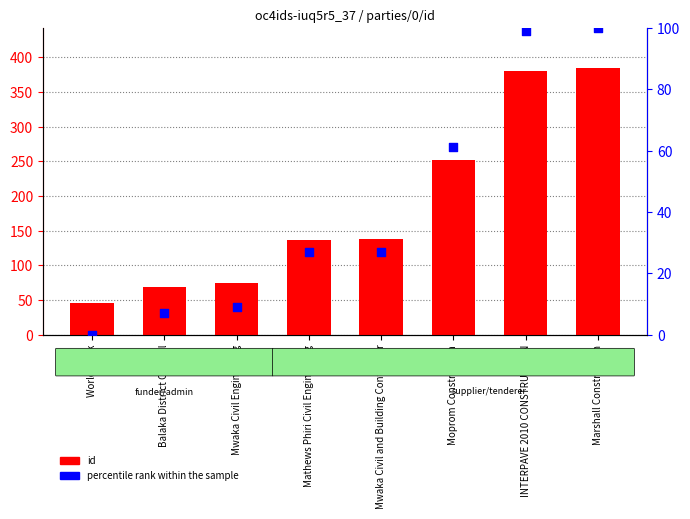

At which category is the sum across all series the highest?

Marshall Construction